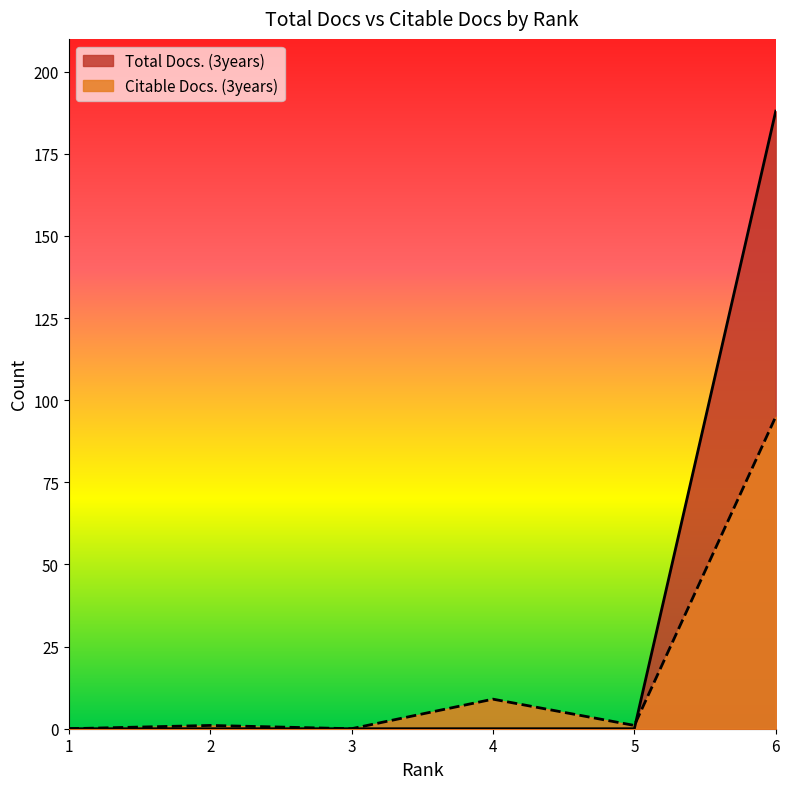

At how many categories does at least one series exceed 123?

1